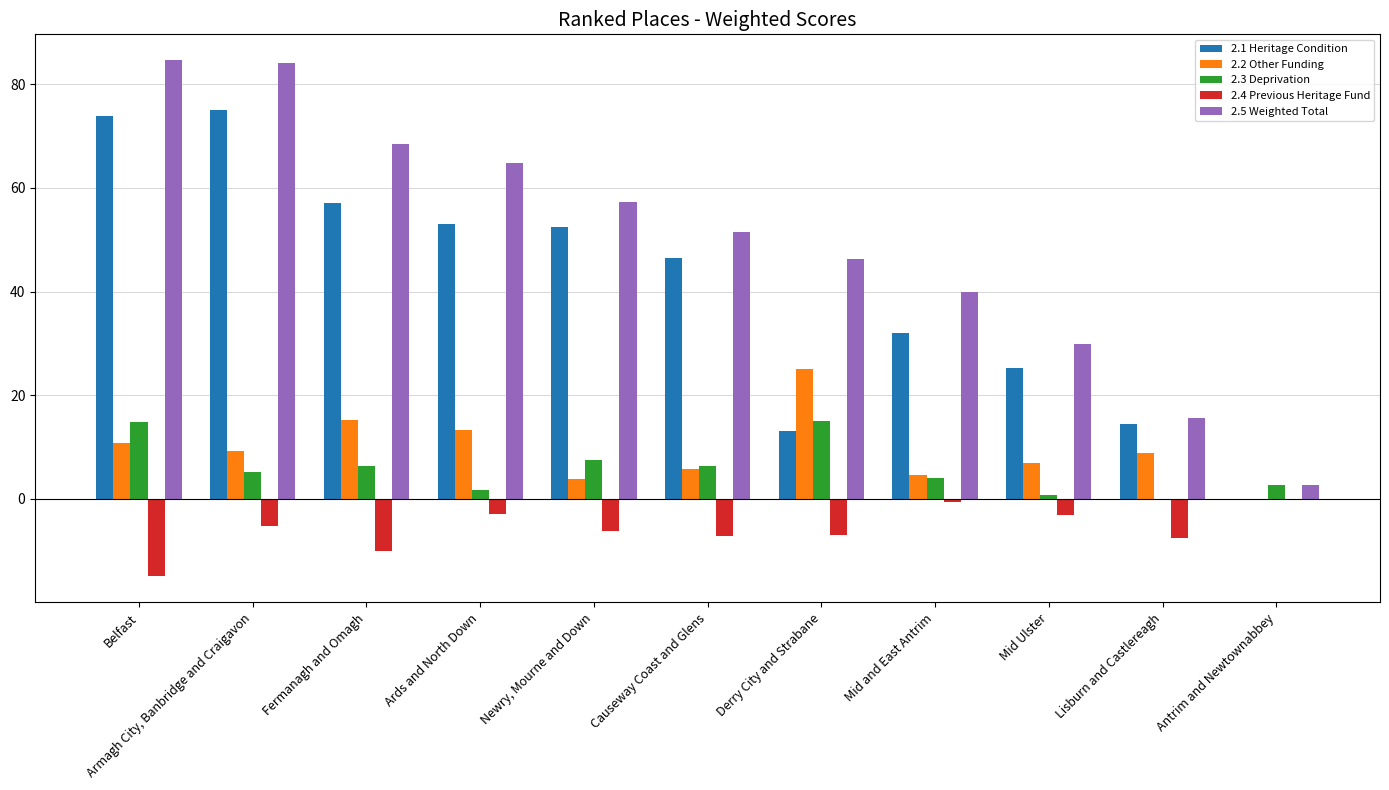

Is it true that 2.1 Heritage Condition equals 3.0 at Derry City and Strabane?

False